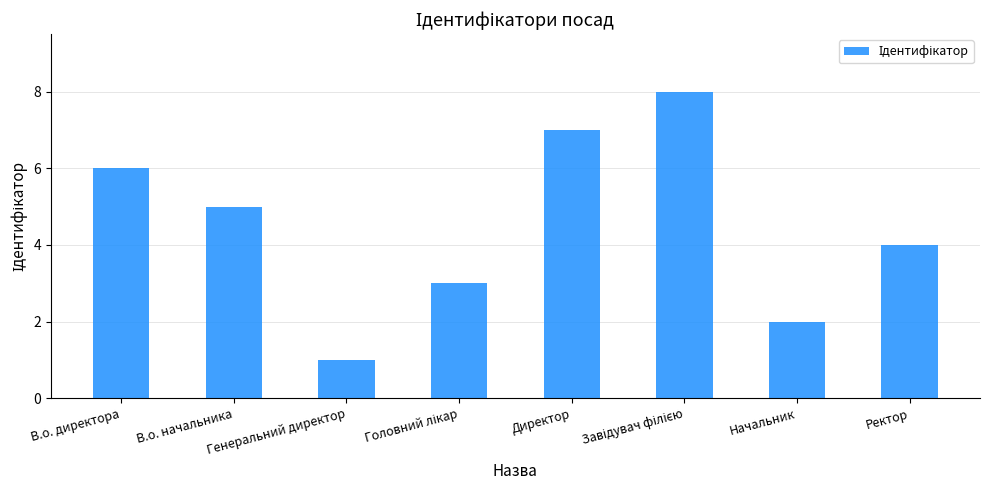

How many series are shown in this chart?

1